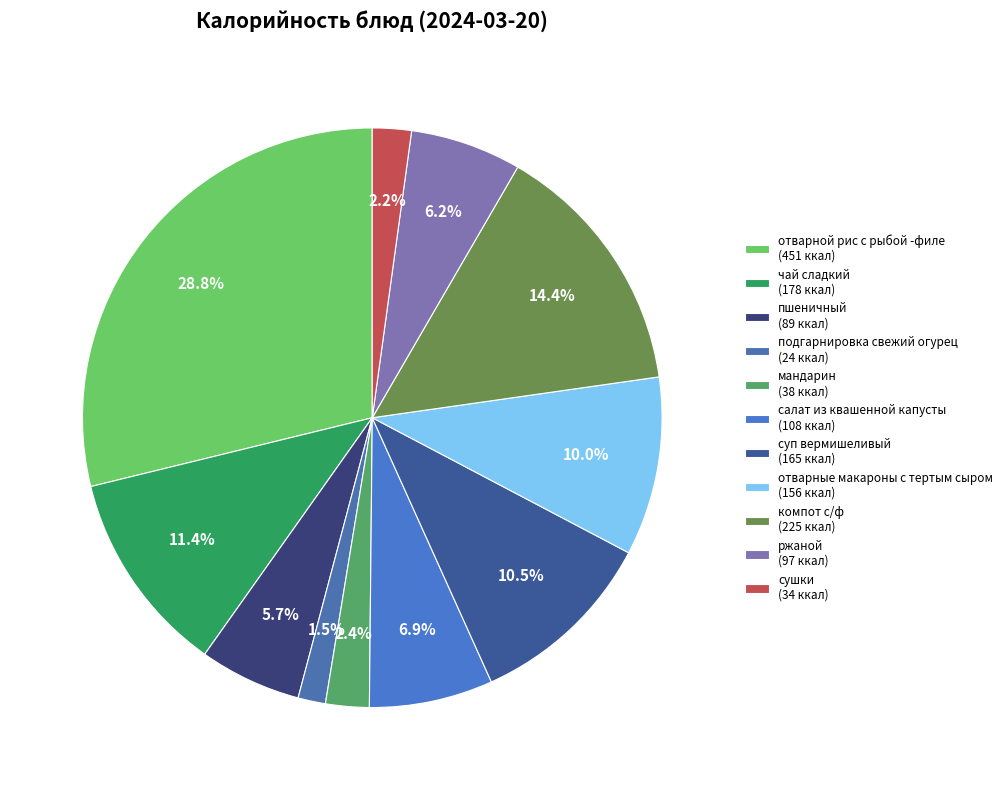

To the nearest percent, what is the average slice percentage?

9%